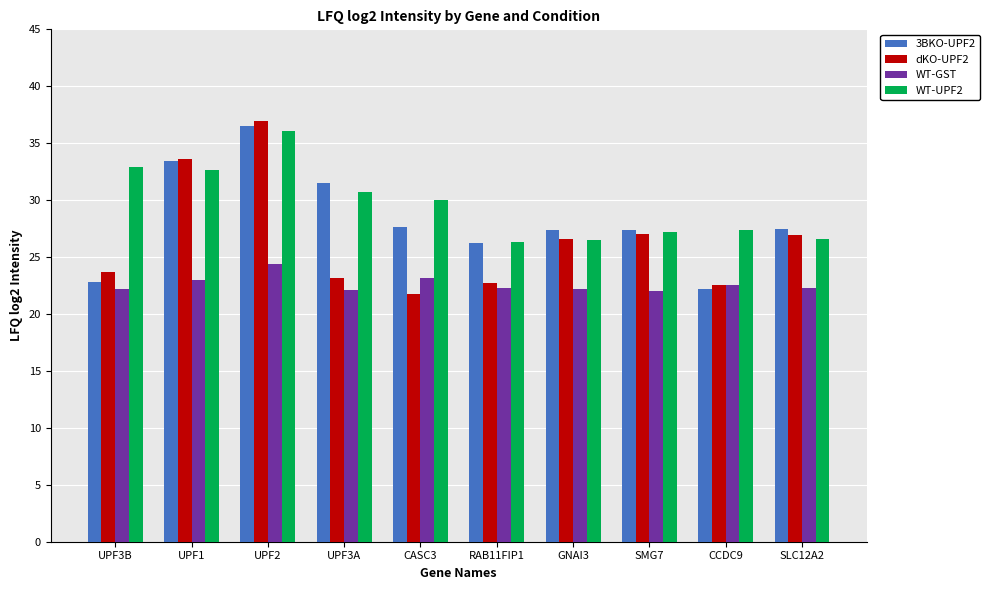

Rank the series by their average value, from highest to lowest.

WT-UPF2, 3BKO-UPF2, dKO-UPF2, WT-GST